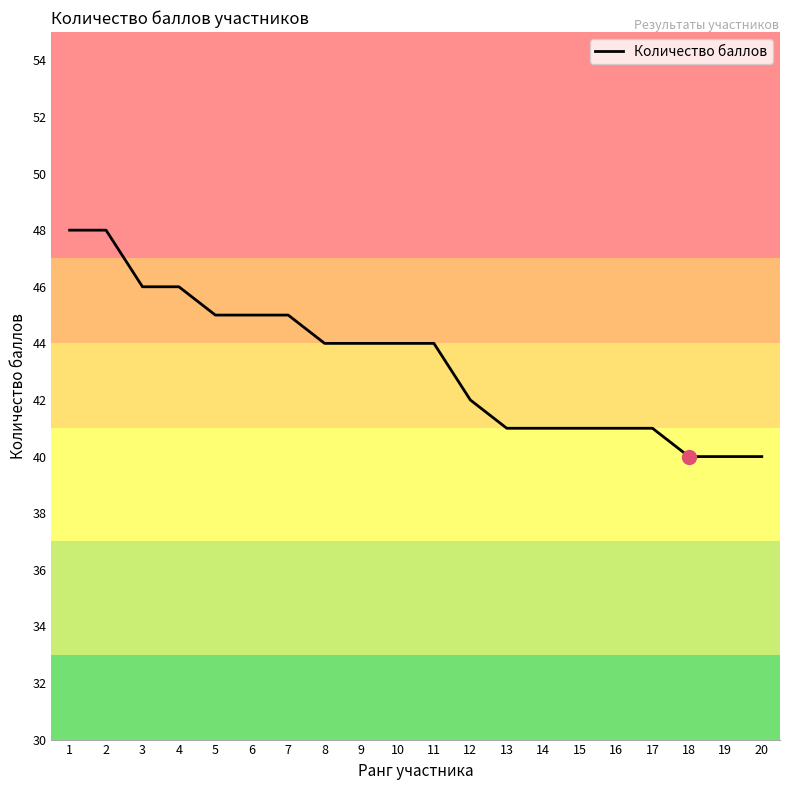

What is the minimum value shown in the chart?

40